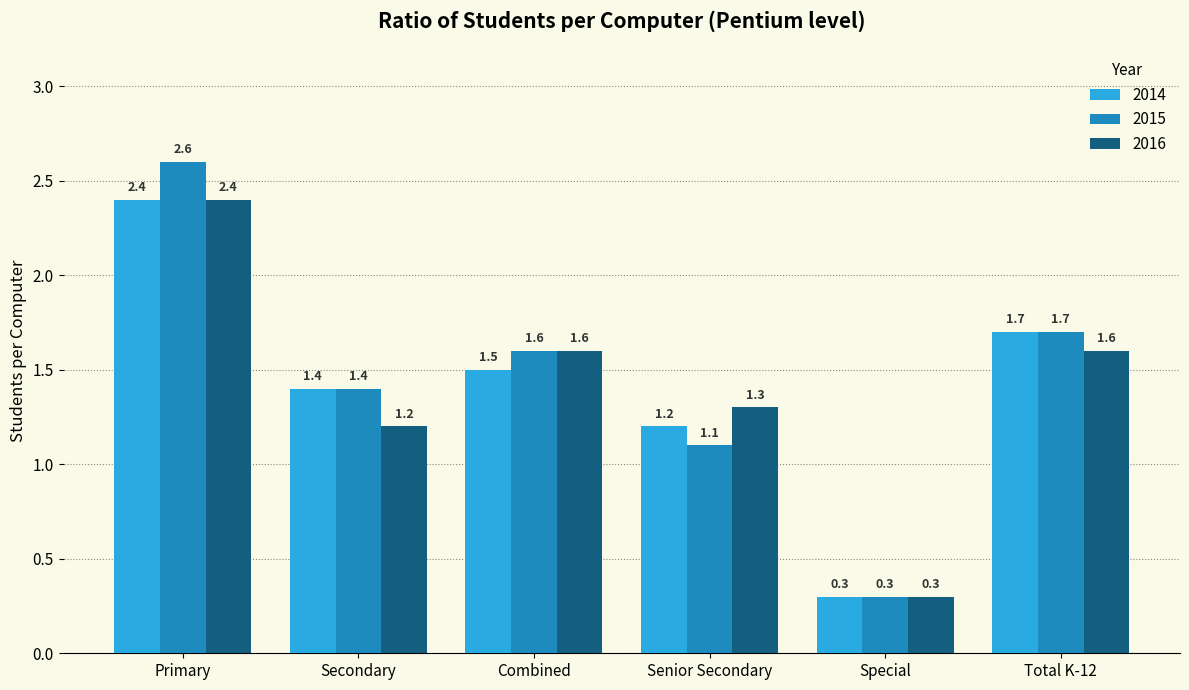

What is the sum of all 2014 values?

8.5